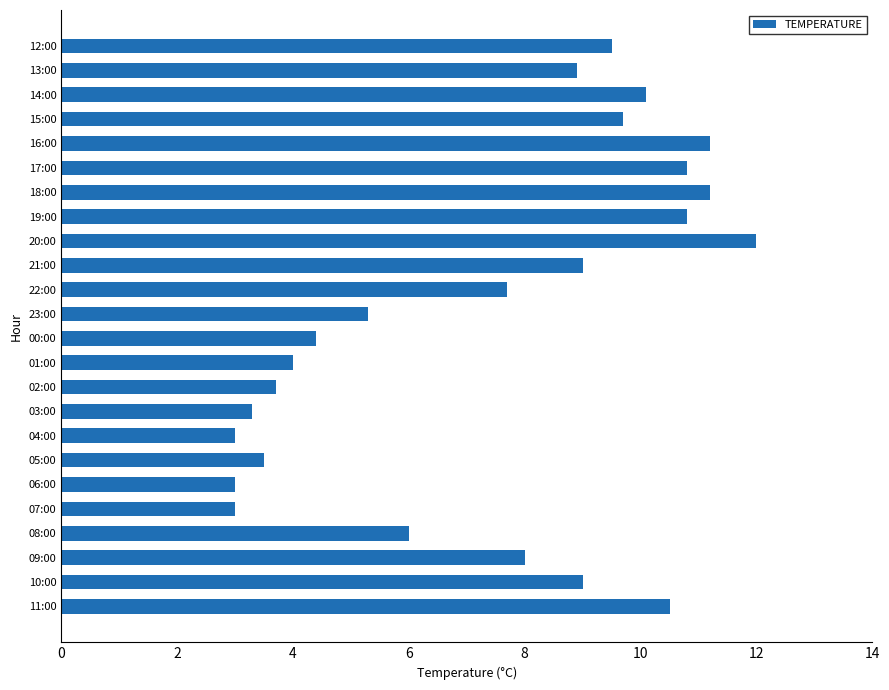

Is it true that the value at 21:00 is 5.4?

False